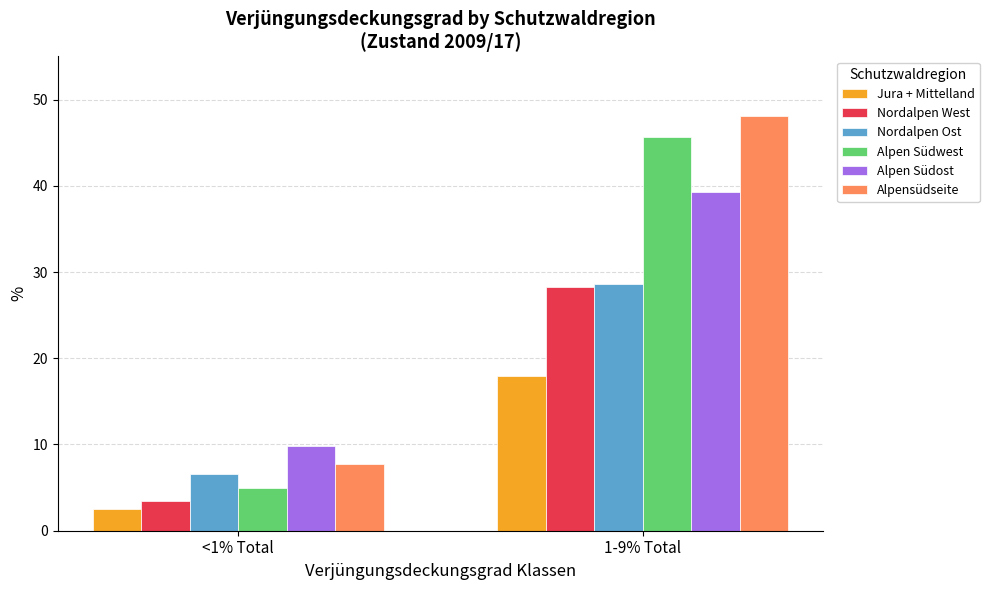

What are all the series names shown in the legend?

Jura + Mittelland, Nordalpen West, Nordalpen Ost, Alpen Südwest, Alpen Südost, Alpensüdseite